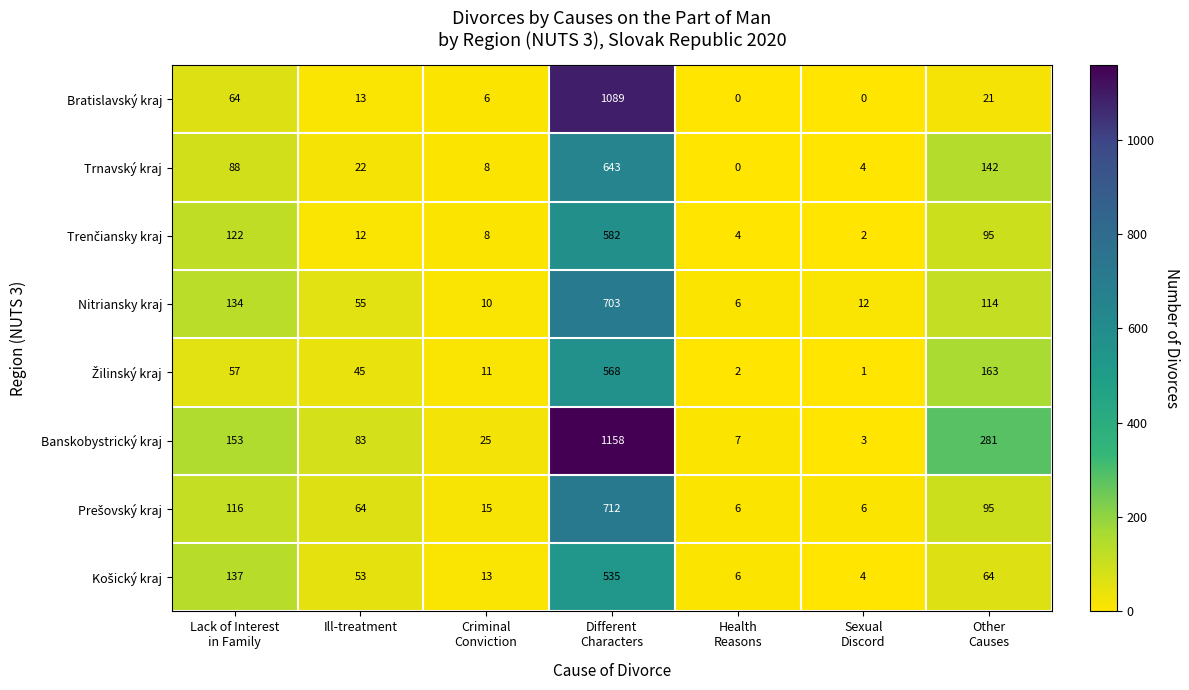

At how many categories does at least one series exceed 1?

7